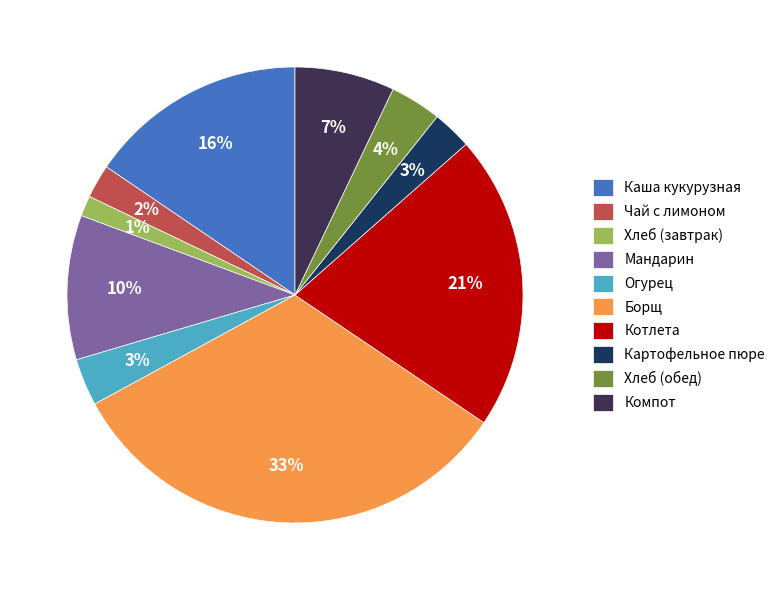

To the nearest percent, what is the average slice percentage?

10%